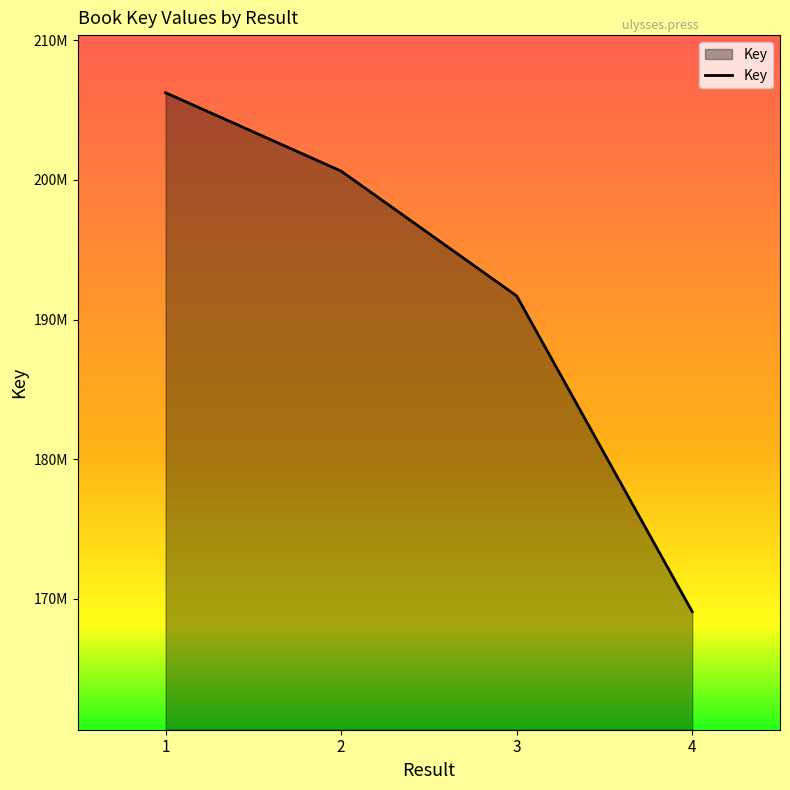

What is the sum of all values?

767667222